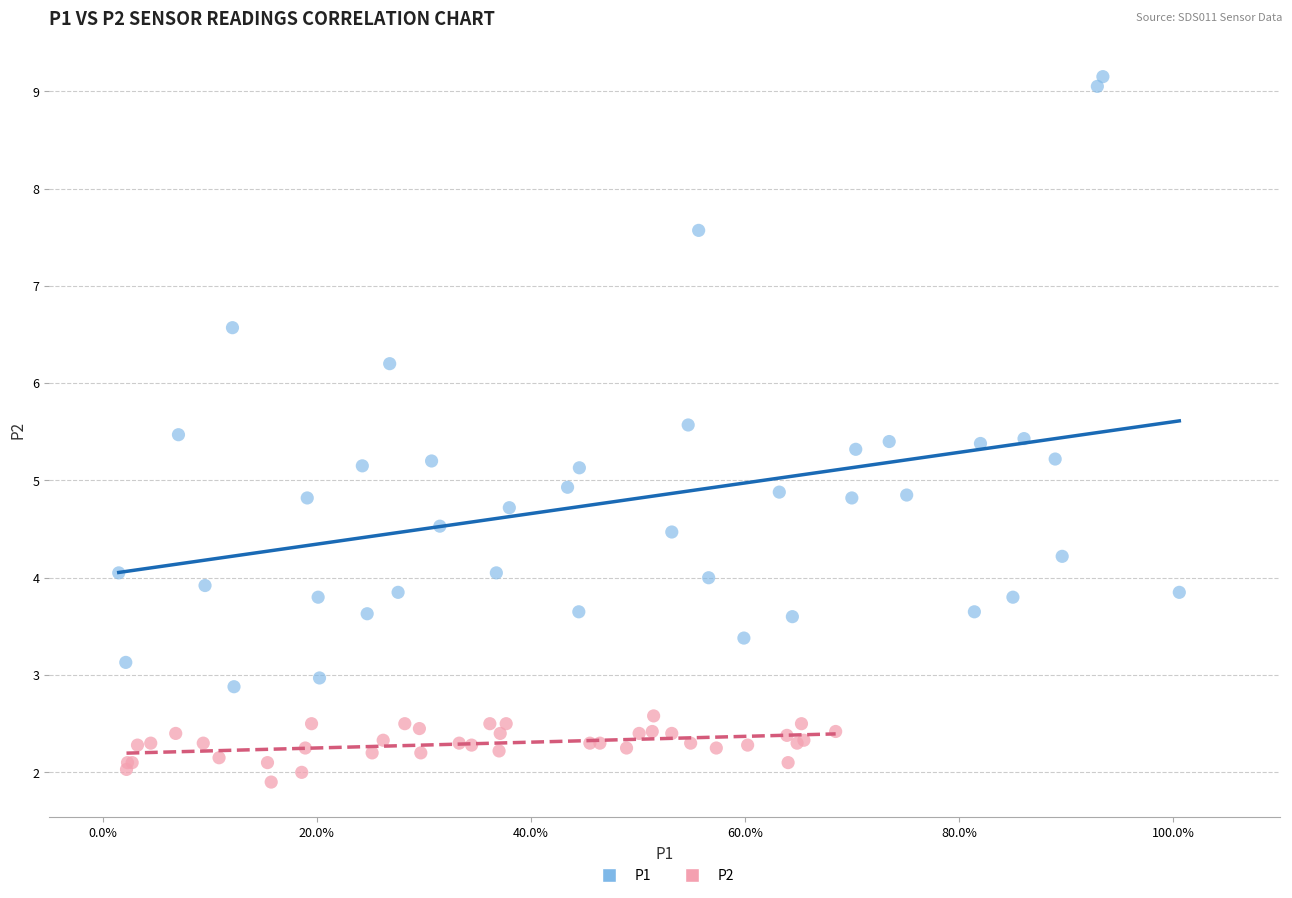

Which series contains the highest Y value?

P1